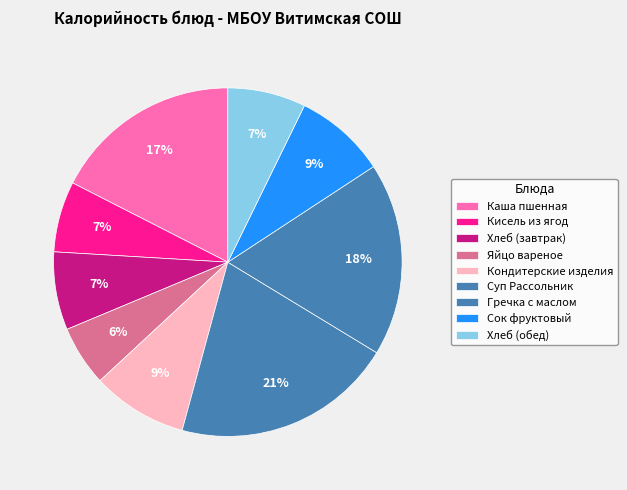

How many slices are in this pie chart?

9